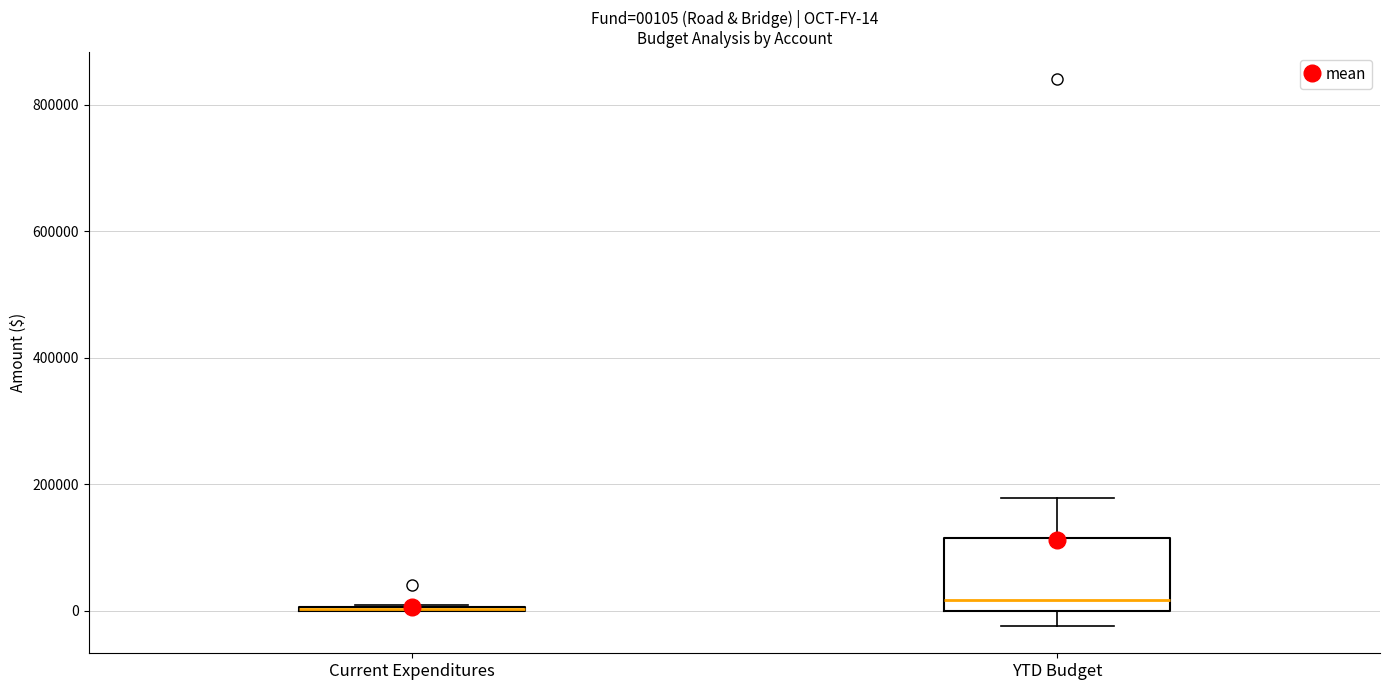

Comparing the boxes themselves (not the whiskers), which one is the tallest?

YTD Budget